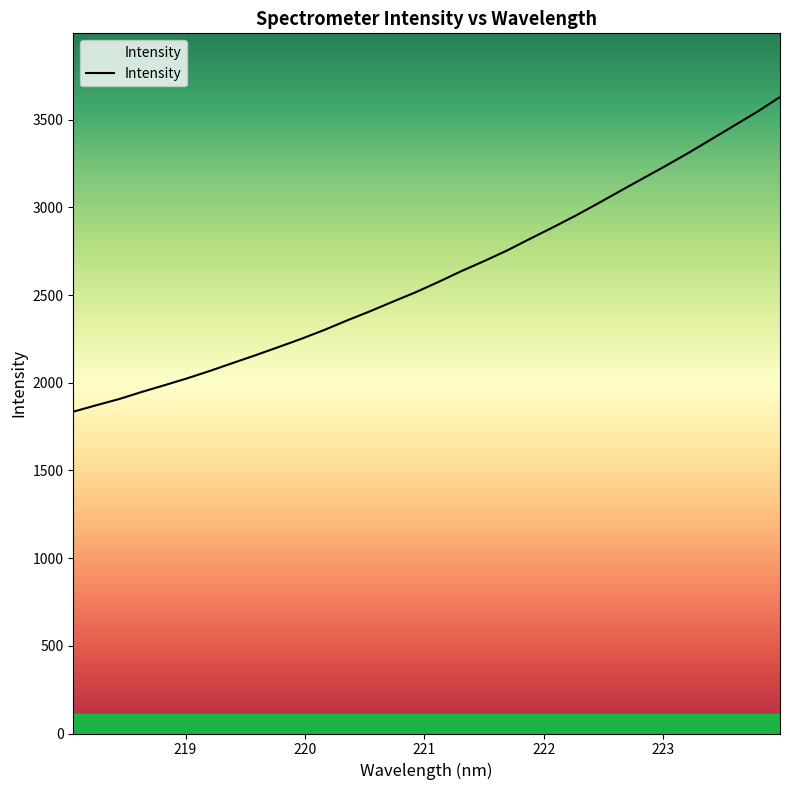

What is the smallest value displayed?

1835.1